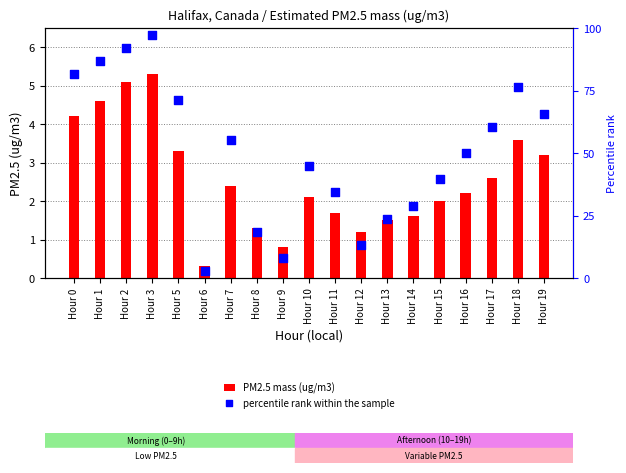

Is the value of PM2.5 mass (ug/m3) at Hour 16 greater than the value of percentile rank within the sample at Hour 6?

No